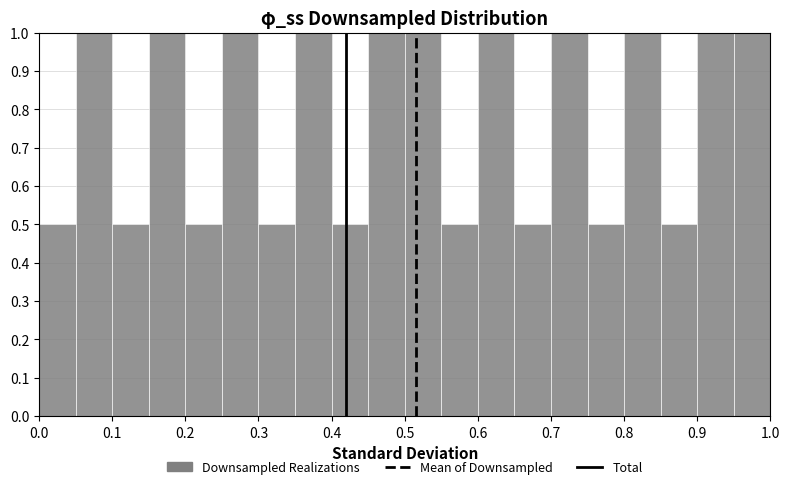

Reading left to right, transcribe this chart: for each bar, give the range it covers on the x-axis and its height. The values are not printed on the chart, so give them approximately, as read against the axis.

0.00 to 0.05: 0.5
0.05 to 0.10: 1.0
0.10 to 0.15: 0.5
0.15 to 0.20: 1.0
0.20 to 0.25: 0.5
0.25 to 0.30: 1.0
0.30 to 0.35: 0.5
0.35 to 0.40: 1.0
0.40 to 0.45: 0.5
0.45 to 0.50: 1.0
0.50 to 0.55: 1.0
0.55 to 0.60: 0.5
0.60 to 0.65: 1.0
0.65 to 0.70: 0.5
0.70 to 0.75: 1.0
0.75 to 0.80: 0.5
0.80 to 0.85: 1.0
0.85 to 0.90: 0.5
0.90 to 0.95: 1.0
0.95 to 1.00: 1.0